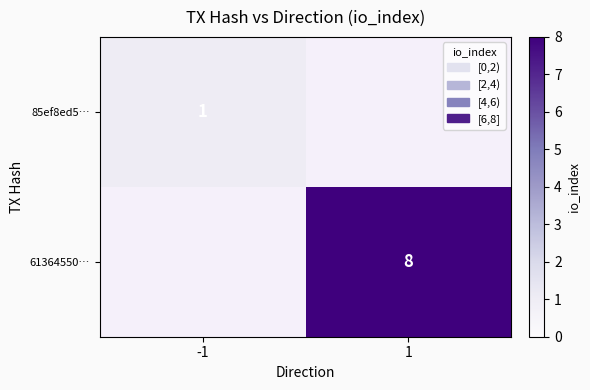

What is the spread (max minus min) of values at 1?

8